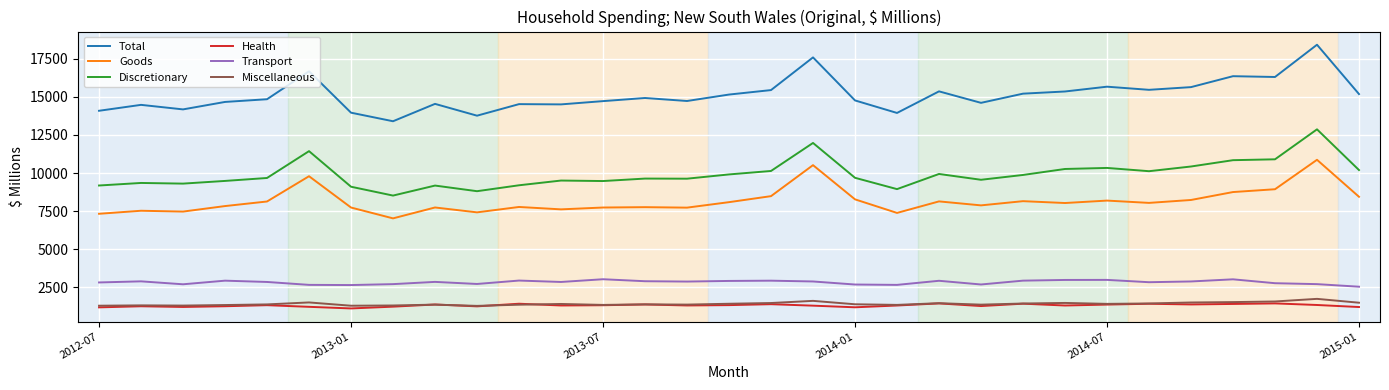

What is the greatest value displayed?

18419.3